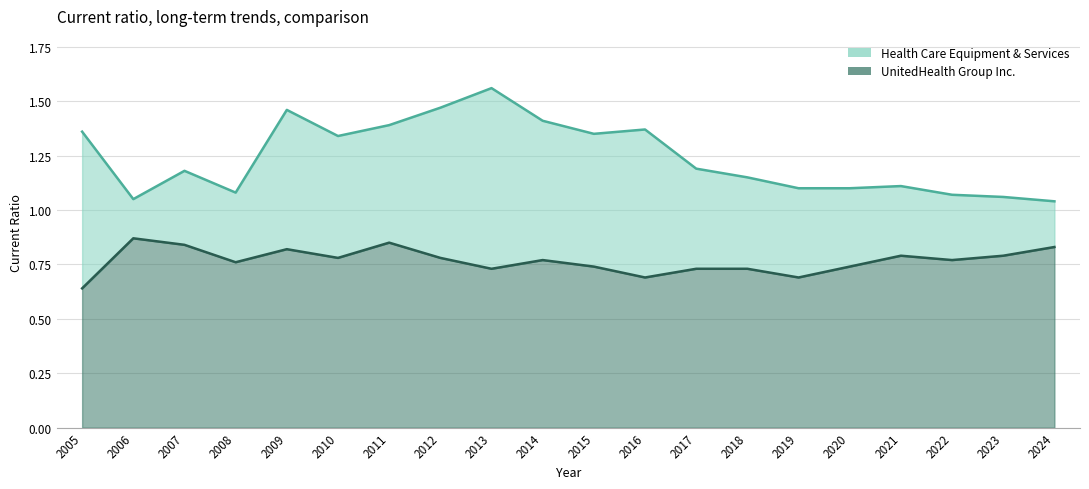

True or false: Health Care Equipment & Services and UnitedHealth Group Inc. intersect in this chart.

False